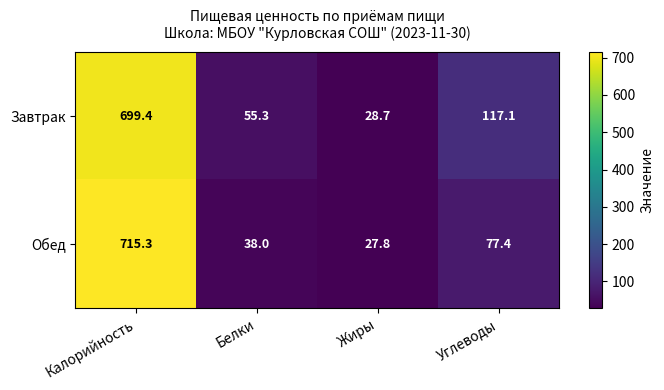

What is the difference between the Завтрак values at Углеводы and Белки?

61.8